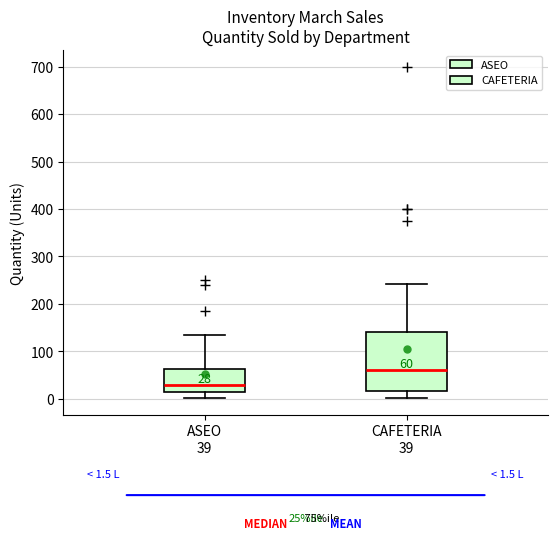

Which box is the tallest, from its lower edge to its upper edge?

CAFETERIA 39